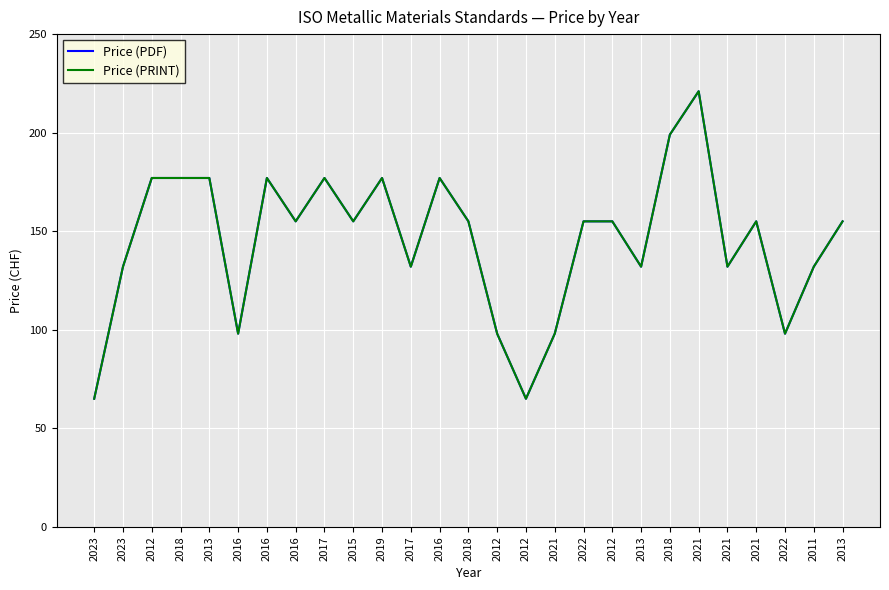

What is the label of the 16th point from the left?

2012